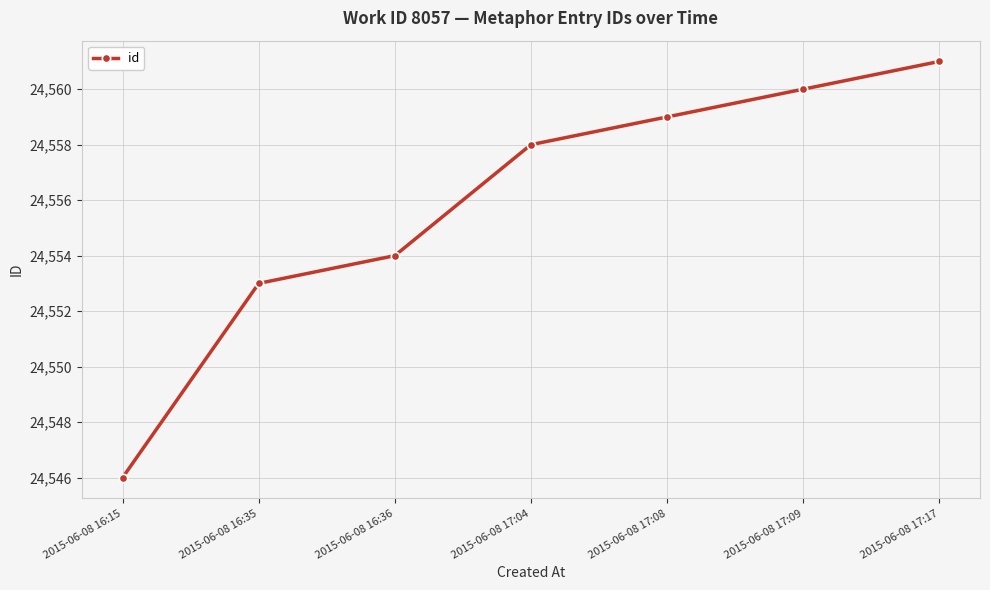

What is the label of the 1st point from the left?

2015-06-08 16:15